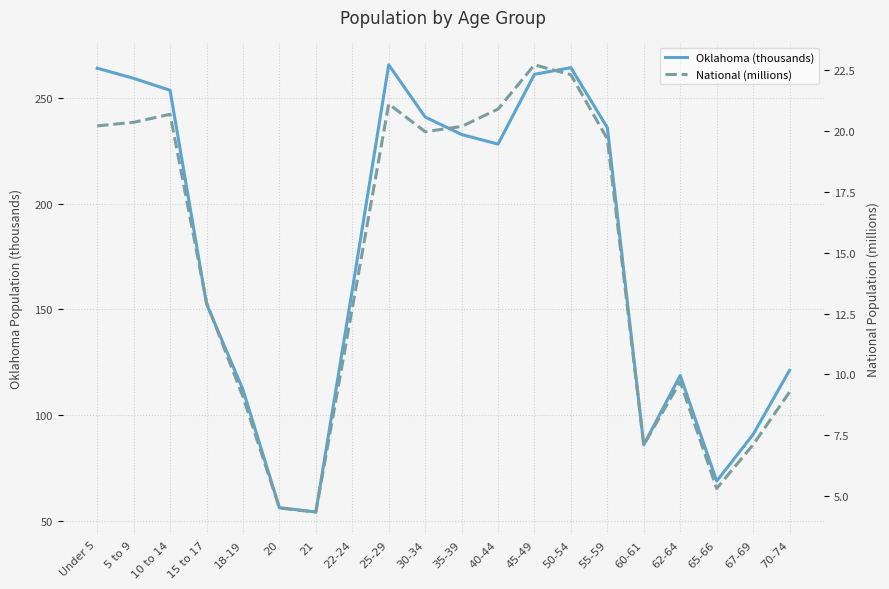

Which series has the largest range (max minus min)?

Oklahoma (thousands)